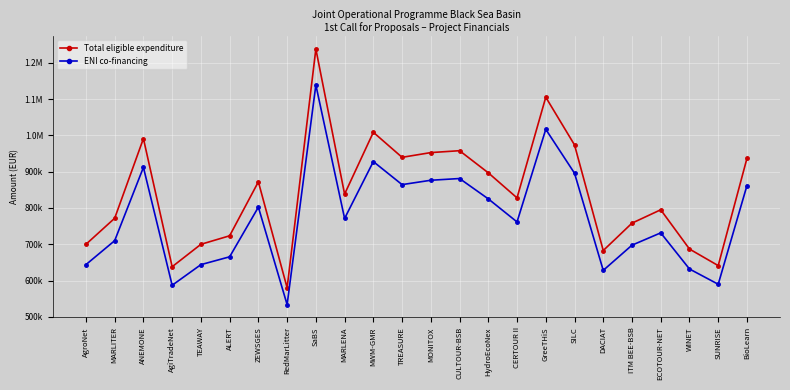

What are all the series names shown in the legend?

Total eligible expenditure, ENI co-financing